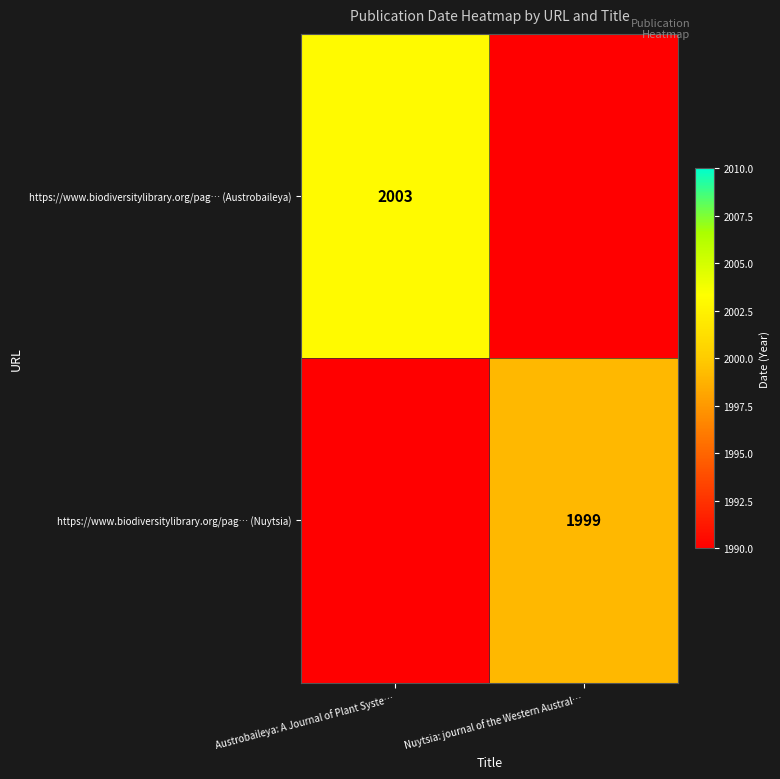

The value of https://www.biodiversitylibrary.org/pag… (Nuytsia) at Nuytsia: journal of the Western Austral… is 1999. True or false?

True